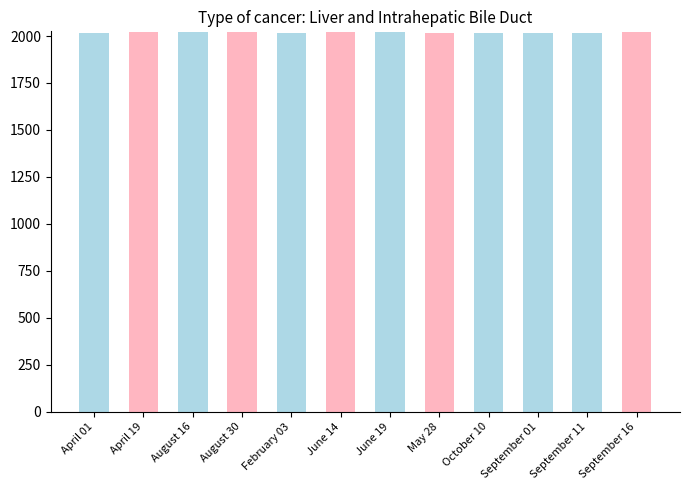

What is the average value?

2019